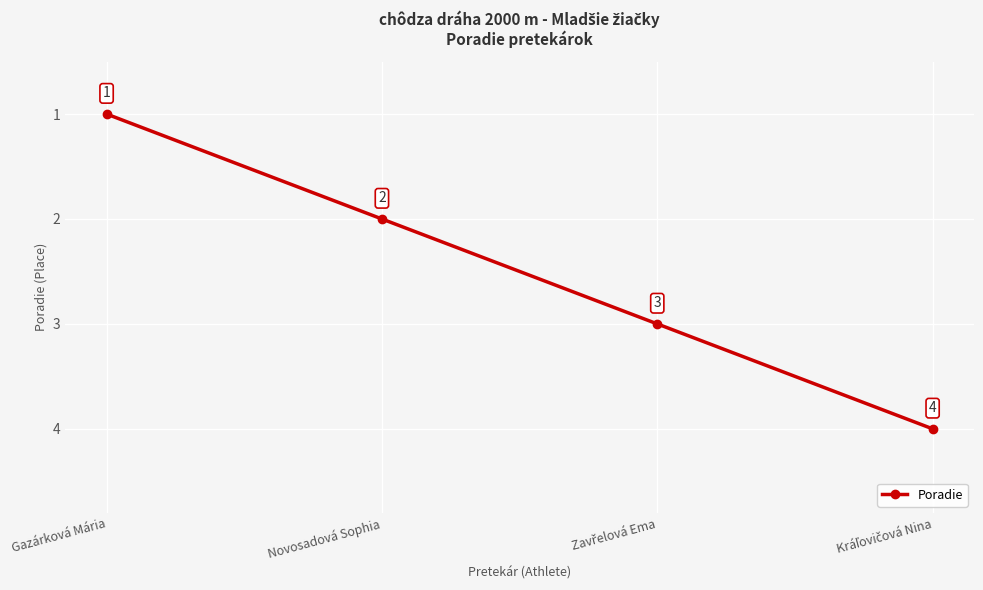

What is the minimum value shown in the chart?

1